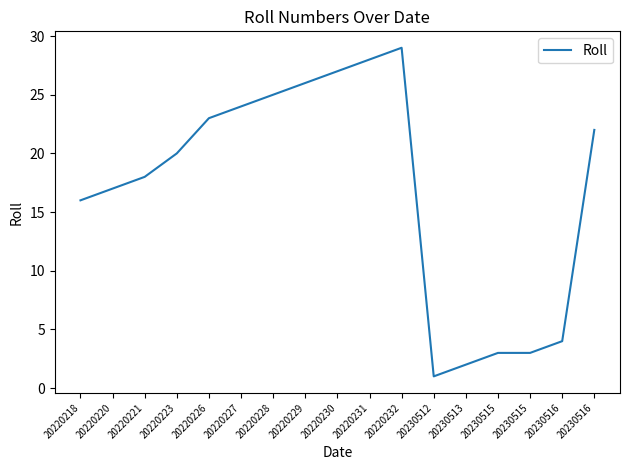

Is this an area chart (filled region under the line)?

No